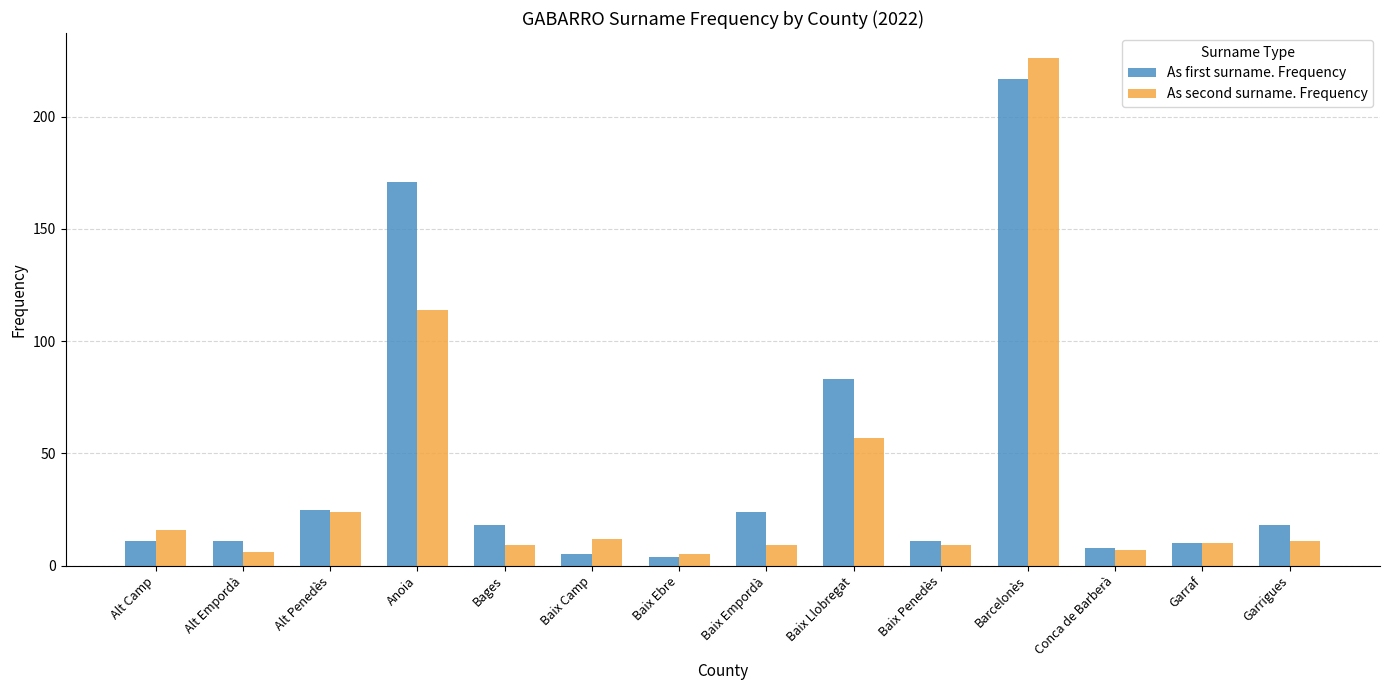

List the series in order of their overall mean, highest first.

As first surname. Frequency, As second surname. Frequency